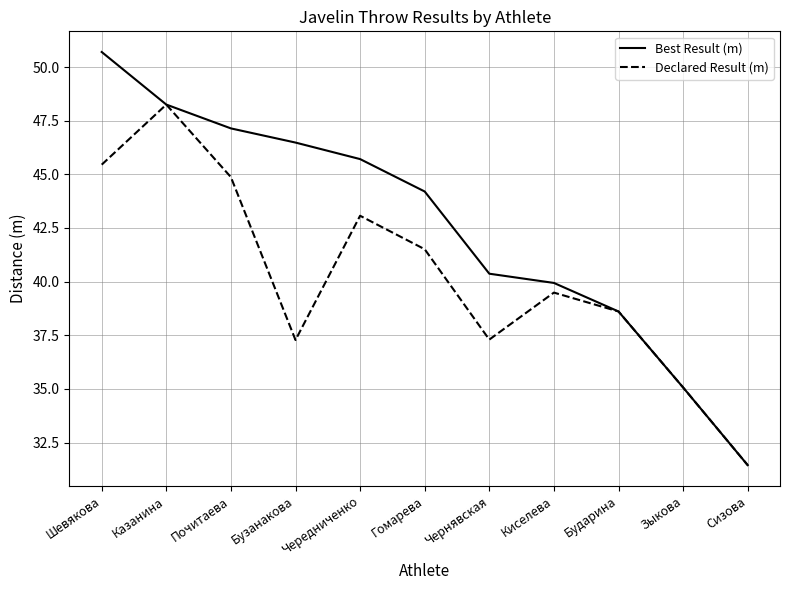

What position from the left is Бузанакова?

4